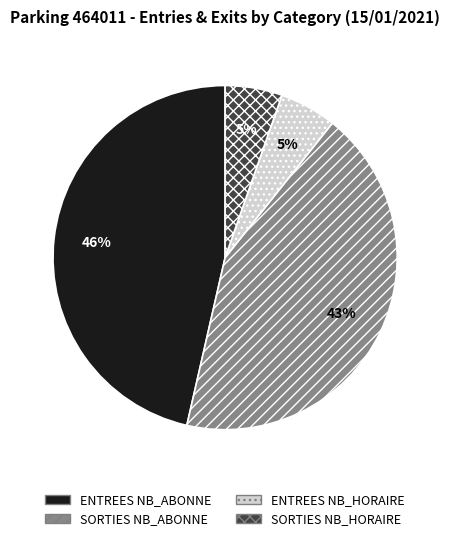

Which slice is the largest?

ENTREES NB_ABONNE